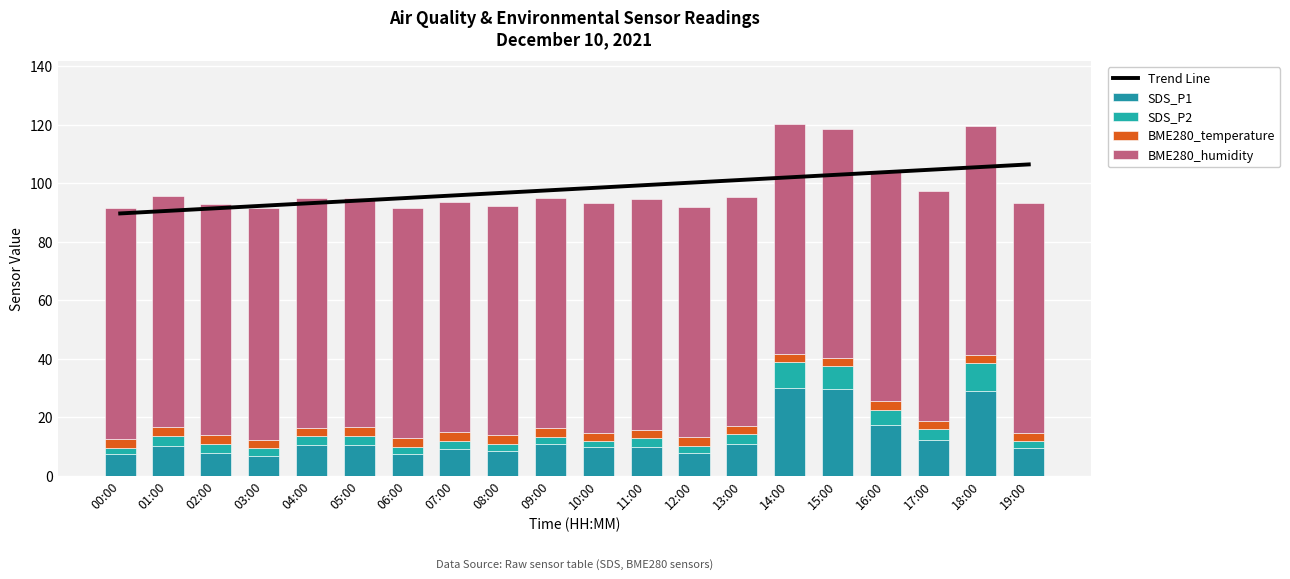

What is the minimum value shown in the chart?

2.1